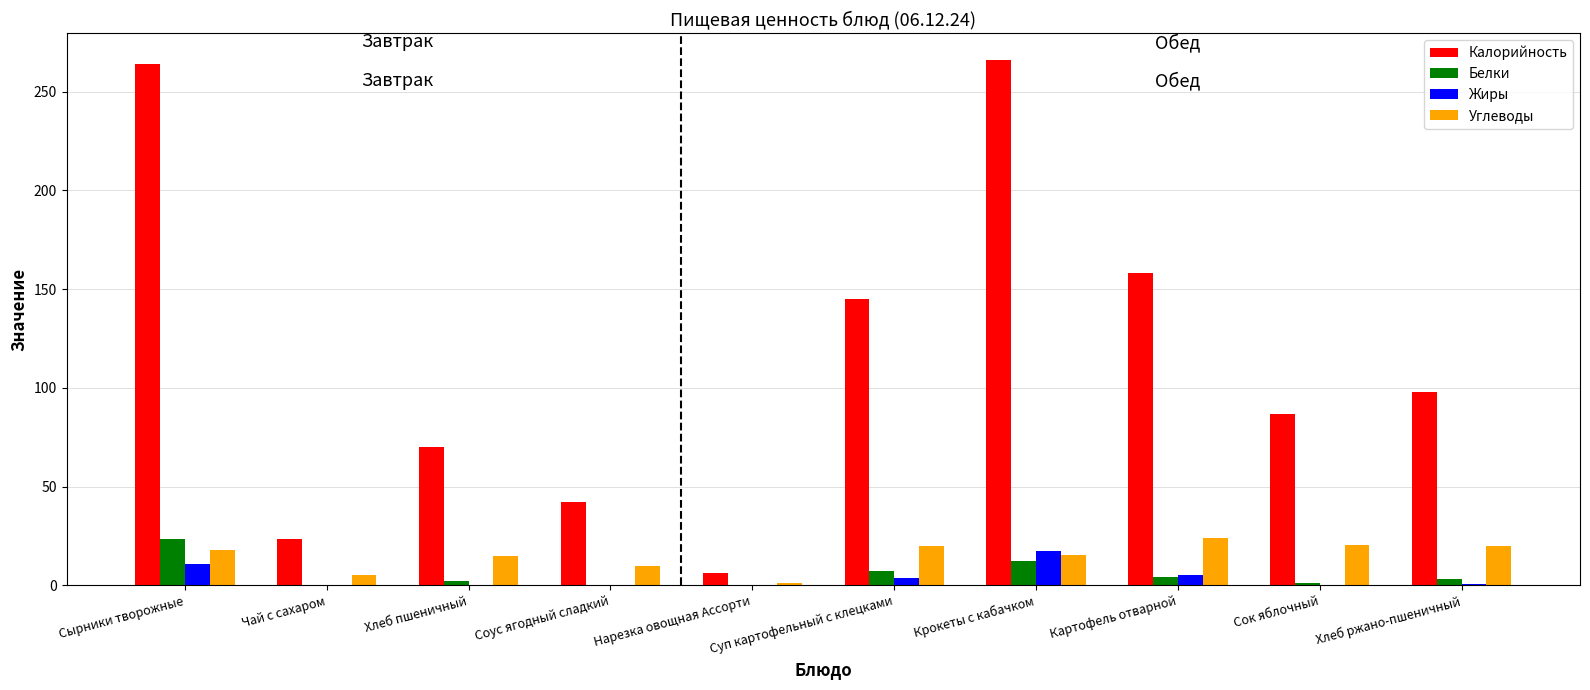

Is it true that Калорийность equals 227.9 at Картофель отварной?

False